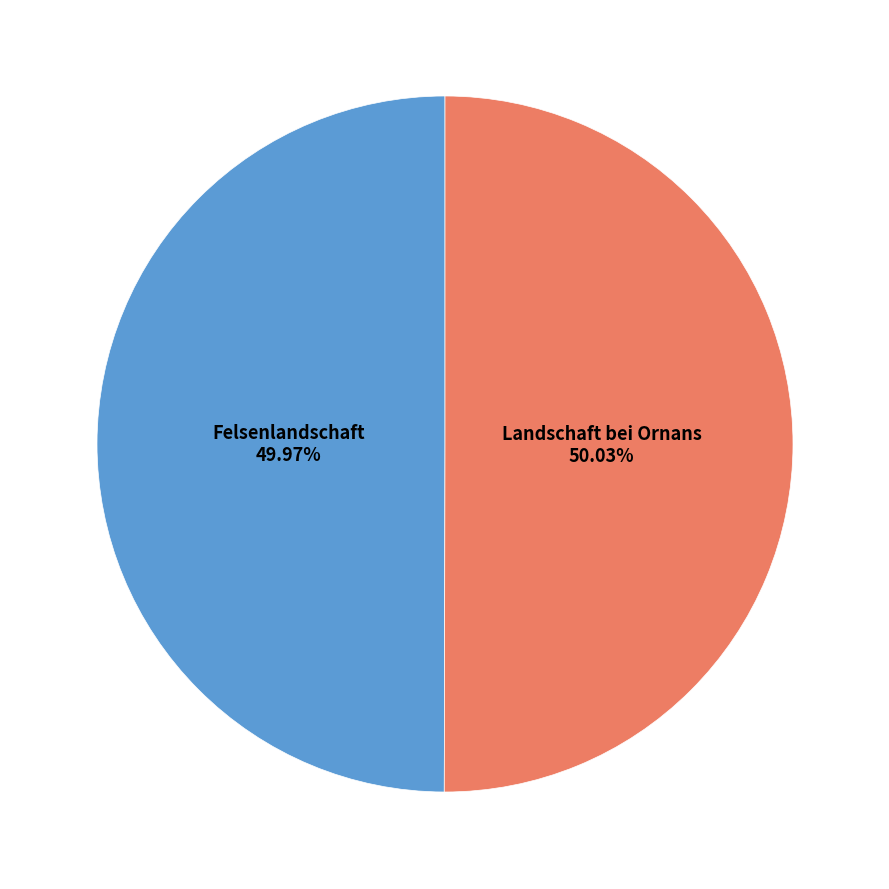

Count the number of slices in the pie.

2